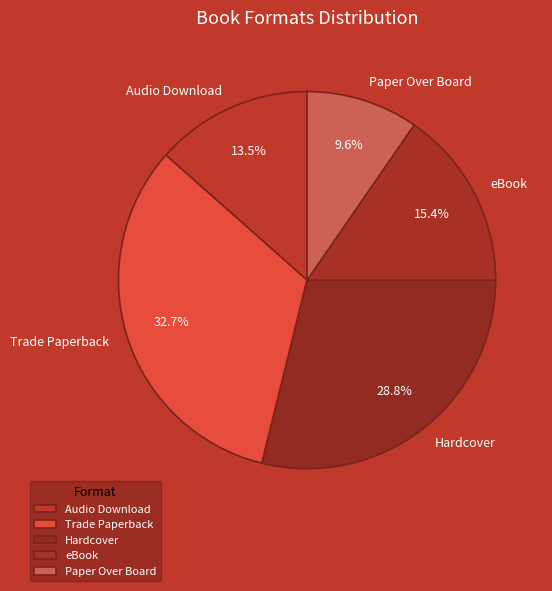

How much of the chart is everything except Hardcover?

71.2%